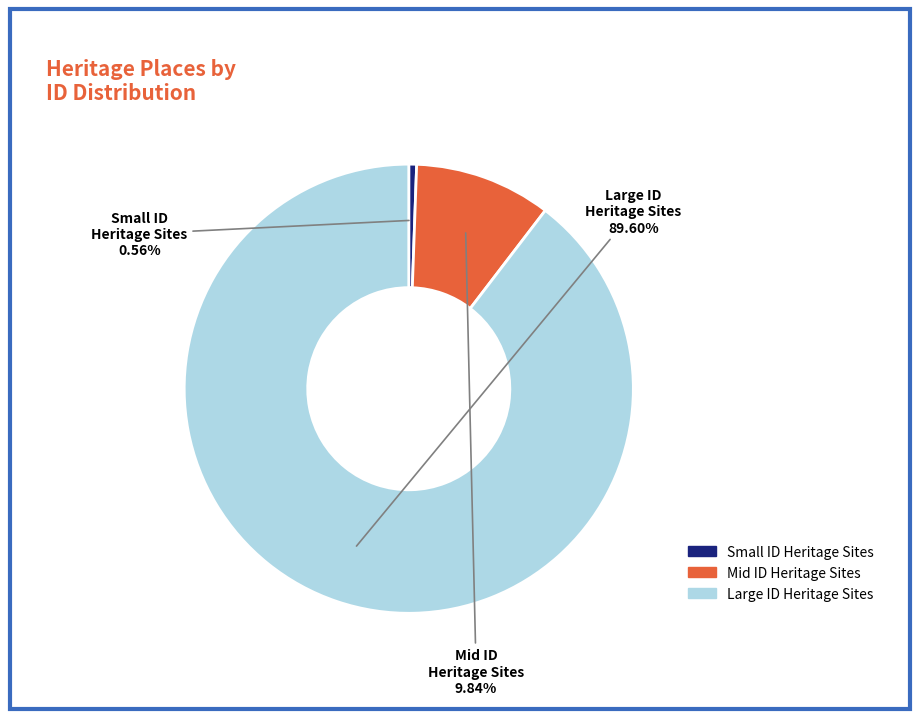

Is there a majority slice in this chart?

Yes